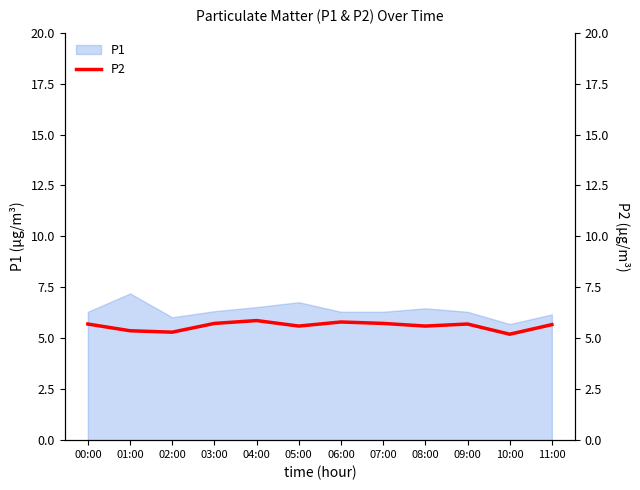

How many interior local valleys (lower than both neighbors) does the data have?

4